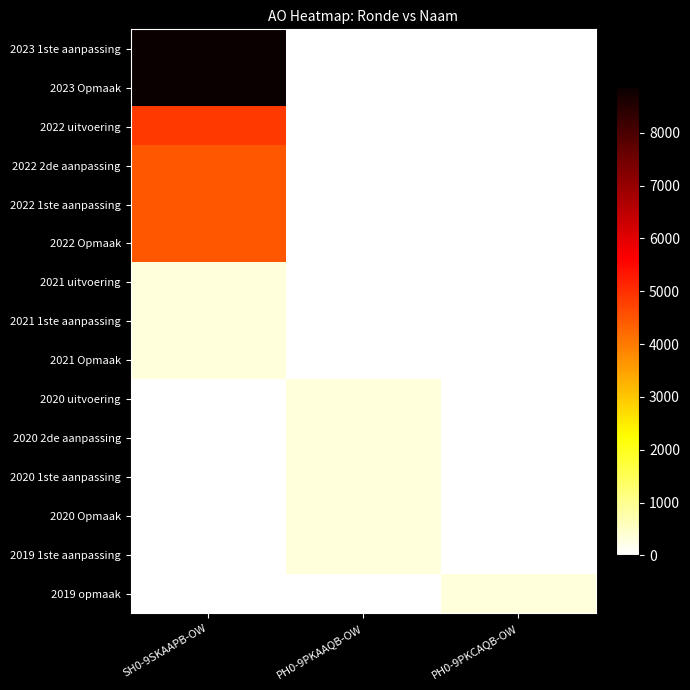

Reading left to right, list all the values displayed in this chart.

2023 1ste aanpassing: SH0-9SKAAPB-OW=8862	PH0-9PKAAQB-OW=0	PH0-9PKCAQB-OW=0
2023 Opmaak: SH0-9SKAAPB-OW=8862	PH0-9PKAAQB-OW=0	PH0-9PKCAQB-OW=0
2022 uitvoering: SH0-9SKAAPB-OW=4856	PH0-9PKAAQB-OW=0	PH0-9PKCAQB-OW=0
2022 2de aanpassing: SH0-9SKAAPB-OW=4491	PH0-9PKAAQB-OW=0	PH0-9PKCAQB-OW=0
2022 1ste aanpassing: SH0-9SKAAPB-OW=4491	PH0-9PKAAQB-OW=0	PH0-9PKCAQB-OW=0
2022 Opmaak: SH0-9SKAAPB-OW=4491	PH0-9PKAAQB-OW=0	PH0-9PKCAQB-OW=0
2021 uitvoering: SH0-9SKAAPB-OW=340	PH0-9PKAAQB-OW=0	PH0-9PKCAQB-OW=0
2021 1ste aanpassing: SH0-9SKAAPB-OW=340	PH0-9PKAAQB-OW=0	PH0-9PKCAQB-OW=0
2021 Opmaak: SH0-9SKAAPB-OW=340	PH0-9PKAAQB-OW=0	PH0-9PKCAQB-OW=0
2020 uitvoering: SH0-9SKAAPB-OW=0	PH0-9PKAAQB-OW=341	PH0-9PKCAQB-OW=0
2020 2de aanpassing: SH0-9SKAAPB-OW=0	PH0-9PKAAQB-OW=340	PH0-9PKCAQB-OW=0
2020 1ste aanpassing: SH0-9SKAAPB-OW=0	PH0-9PKAAQB-OW=340	PH0-9PKCAQB-OW=0
2020 Opmaak: SH0-9SKAAPB-OW=0	PH0-9PKAAQB-OW=340	PH0-9PKCAQB-OW=0
2019 1ste aanpassing: SH0-9SKAAPB-OW=0	PH0-9PKAAQB-OW=340	PH0-9PKCAQB-OW=0
2019 opmaak: SH0-9SKAAPB-OW=0	PH0-9PKAAQB-OW=0	PH0-9PKCAQB-OW=340